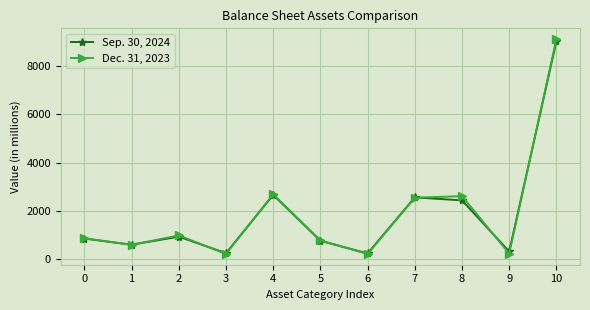

Where is the first local maximum for Dec. 31, 2023?

2